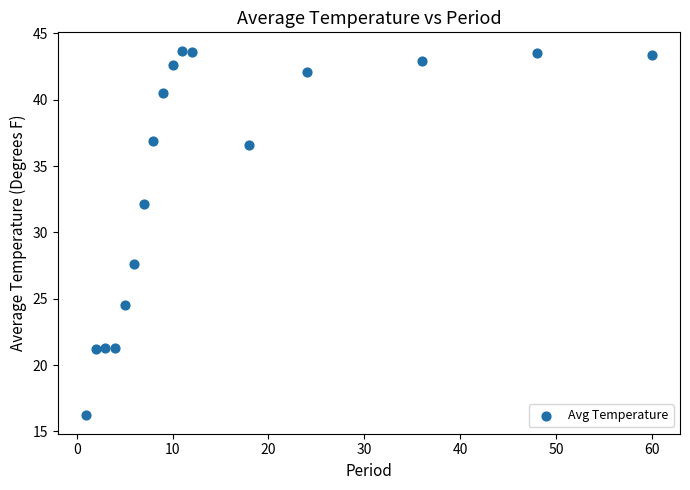

What Y value in the scatter plot is closest to 29?

27.6